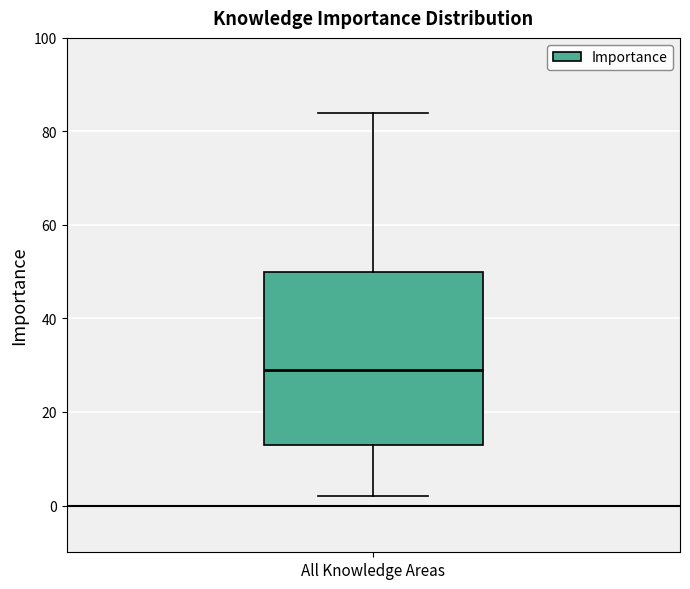

Read this box plot against the y-axis: the position of the median line, the range covered by the box, and the ends of both whiskers. The values are not printed on the chart, so give them approximately, as read against the axis.

median 30, box 14 to 50, whiskers 2 to 84